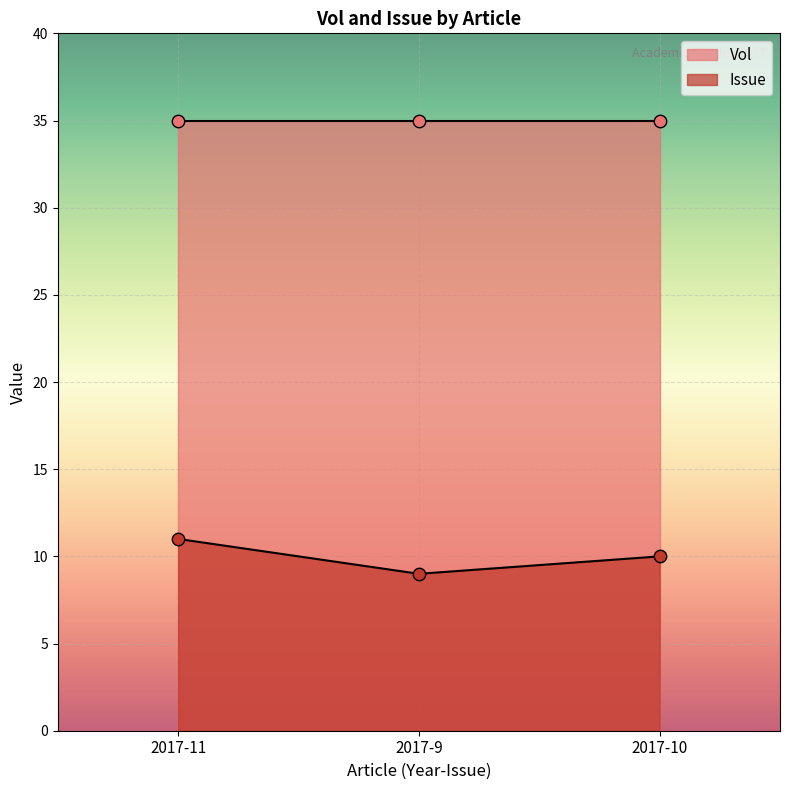

Which has a higher value, 2017-9 or 2017-10?

2017-10